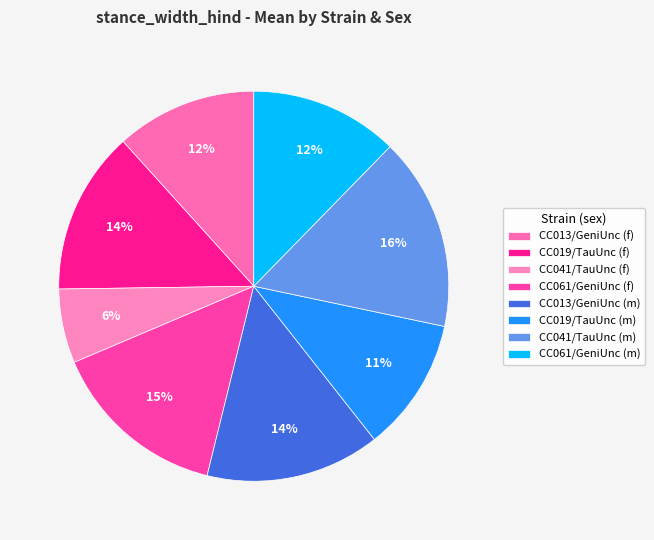

What is the smallest slice in the pie chart?

CC041/TauUnc (f)